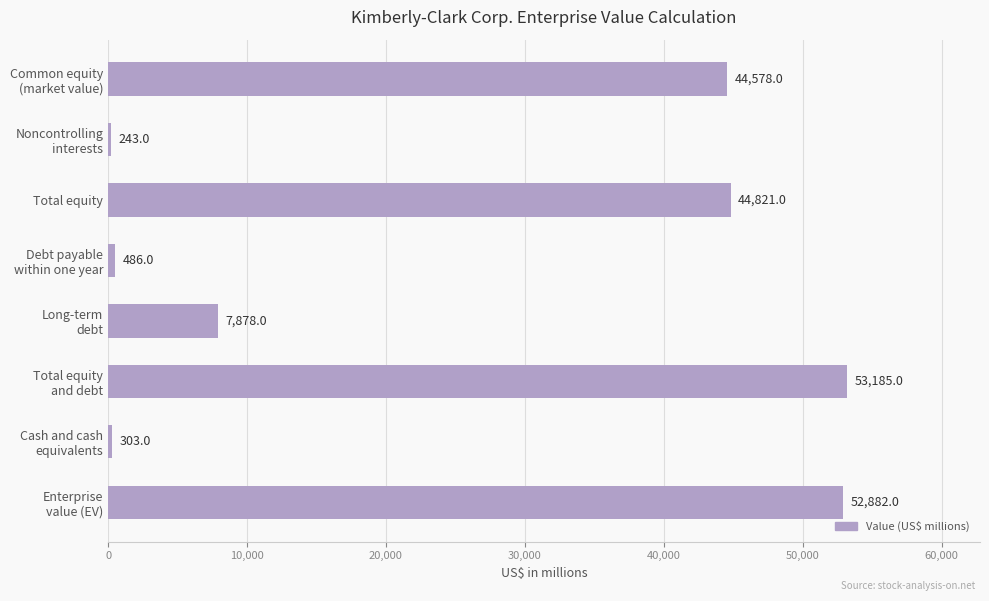

What is the greatest value displayed?

53185